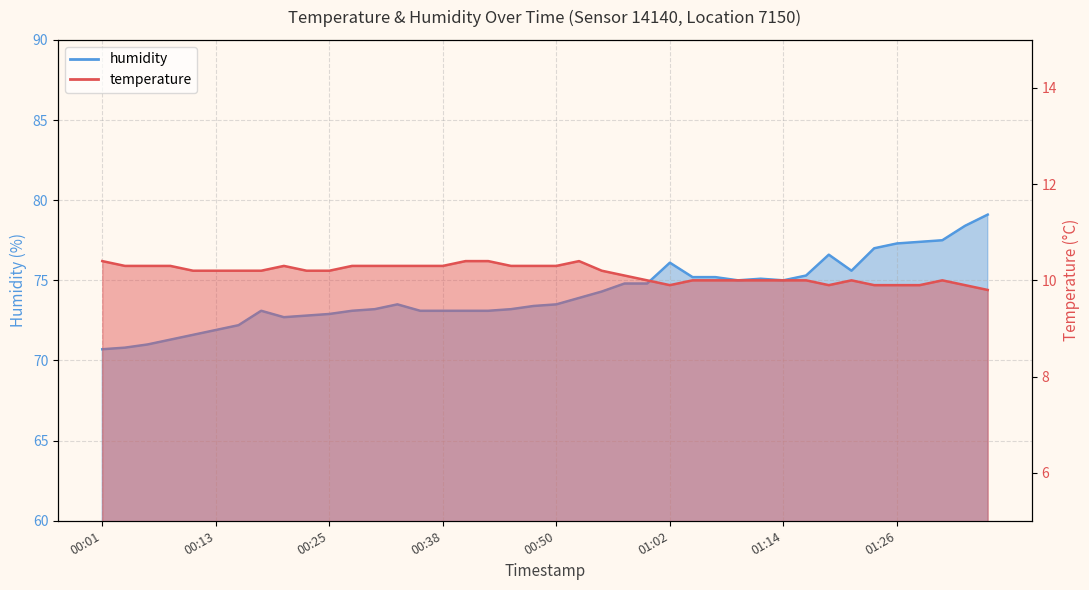

At which category does the chart reach its minimum across all series?

01:36